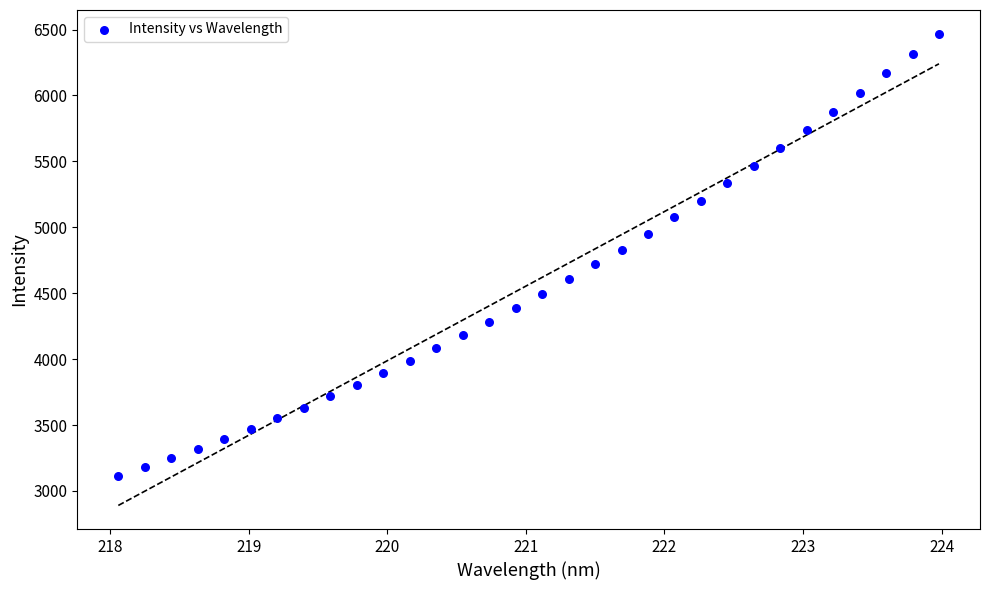

What is the range of Y values (max minus min)?

3355.9